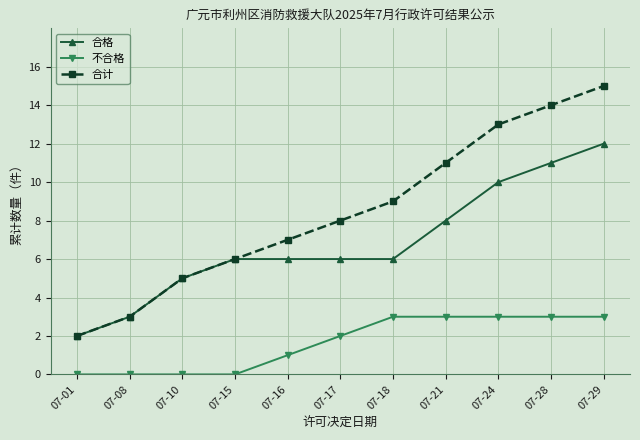

At which category is the sum across all series the highest?

07-29